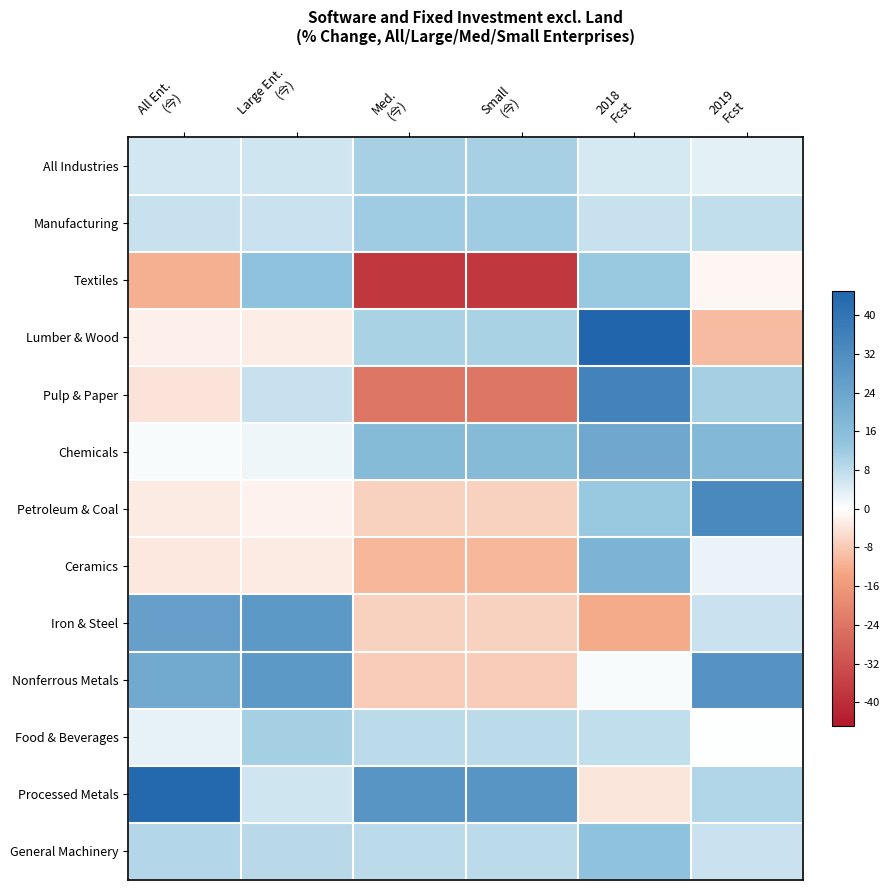

At how many categories does at least one series exceed 29?

5